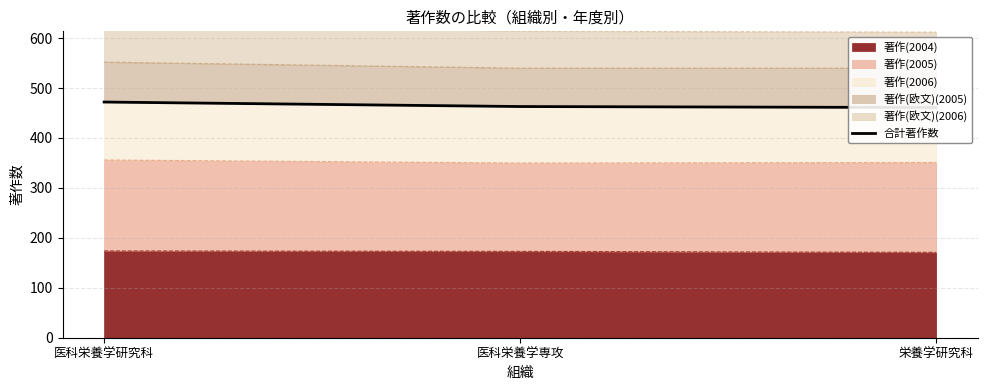

At which category does the chart reach its peak across all series?

医科栄養学研究科